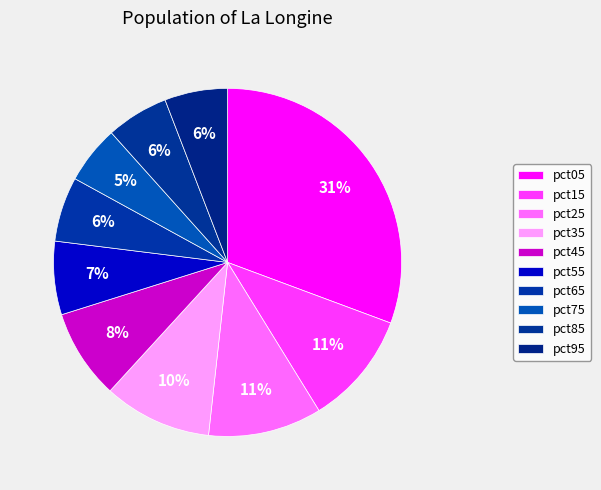

How many slices are in this pie chart?

10